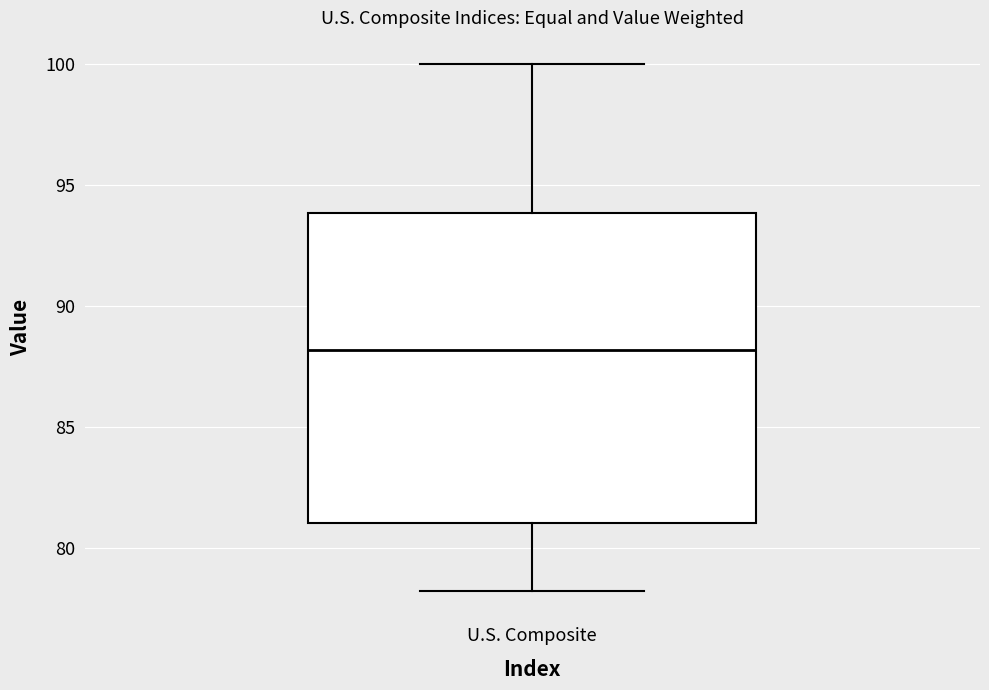

Where does the lower whisker of the box for U.S. Composite end on the y-axis? The values are not printed on the chart, so give them approximately, as read against the axis.

78